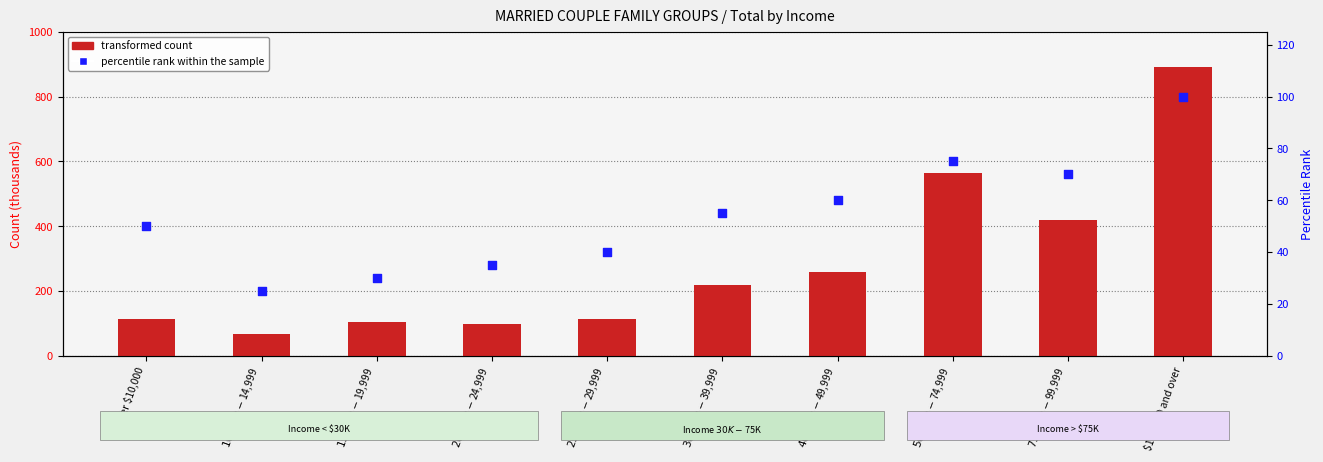

What is the total value across all series at $75,000-$99,999?

488